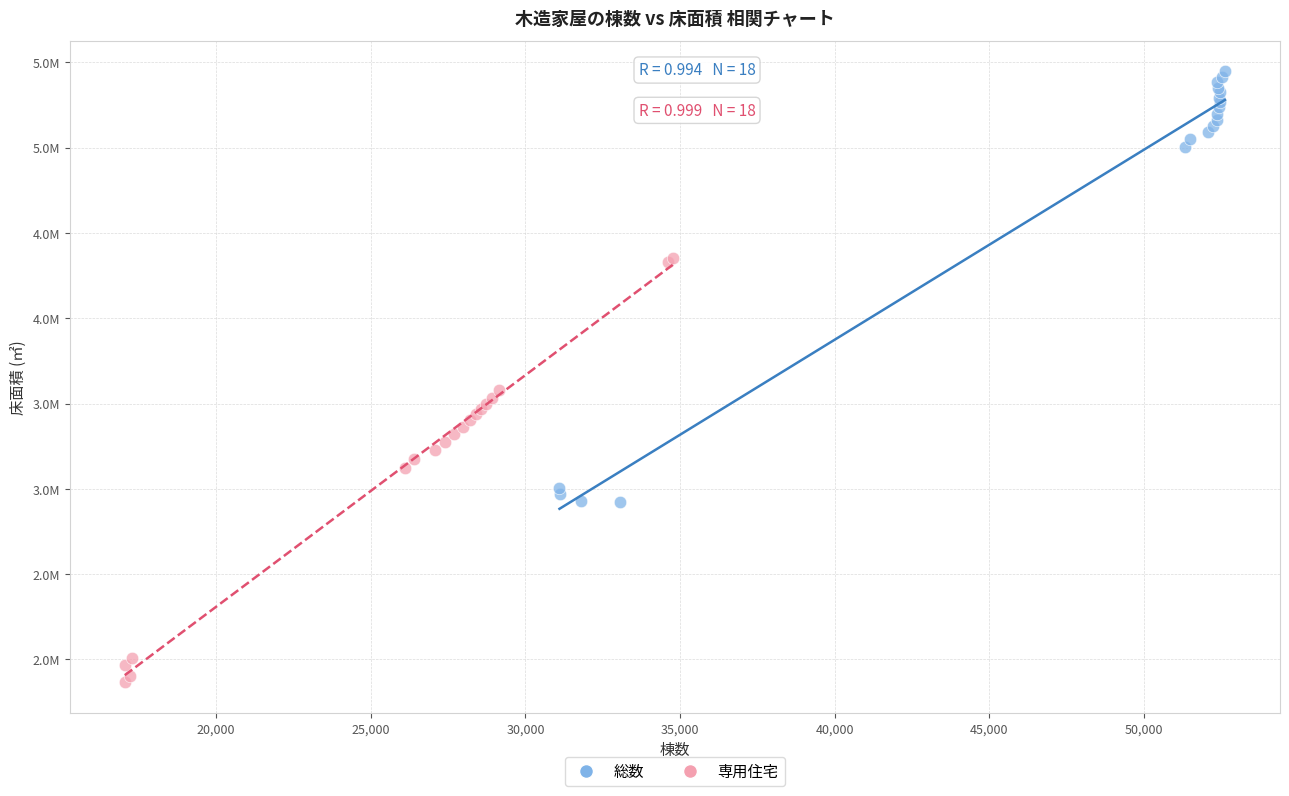

What are all the series names shown in the legend?

総数, 専用住宅